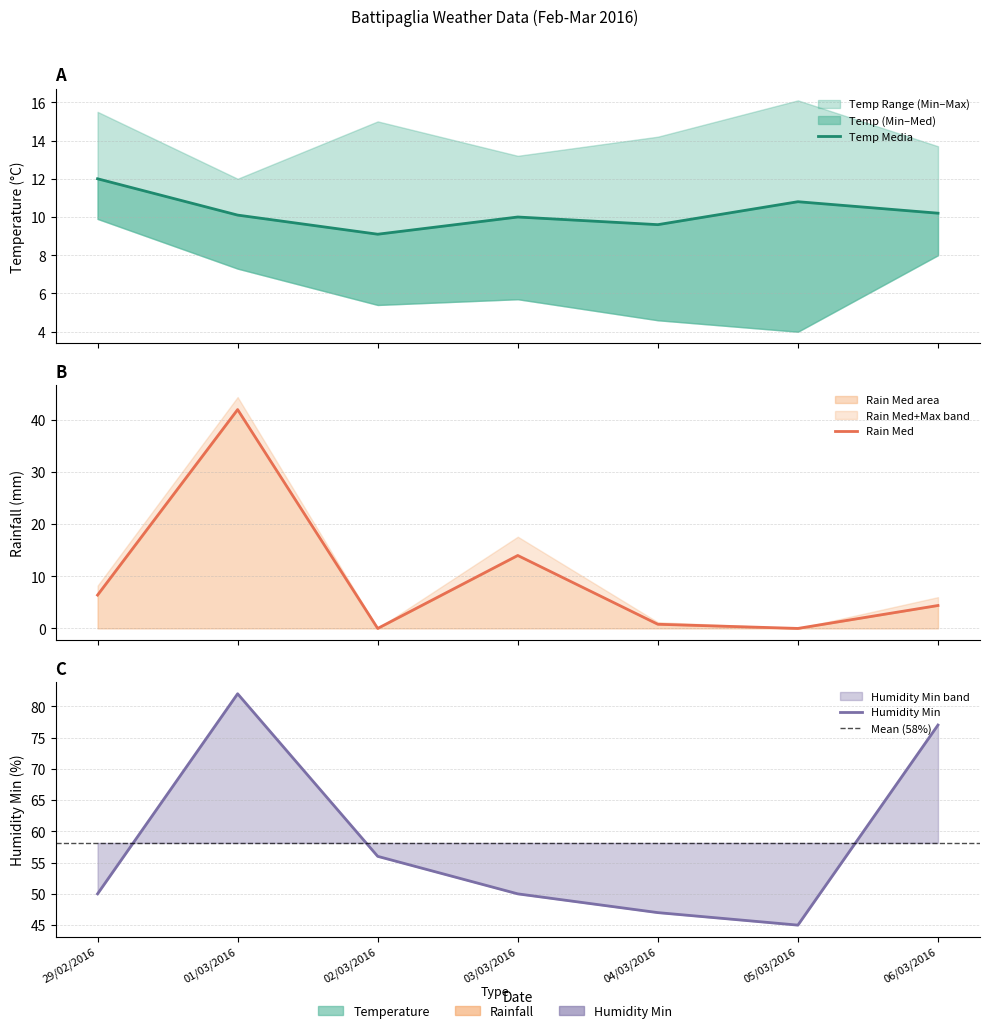

What is the maximum value for Temp Media?

12.0